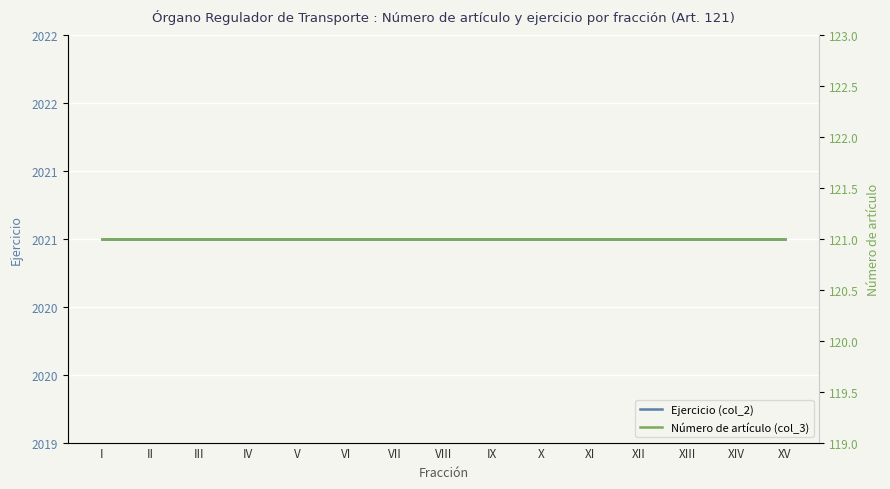

Which has a higher value, XV or I?

XV